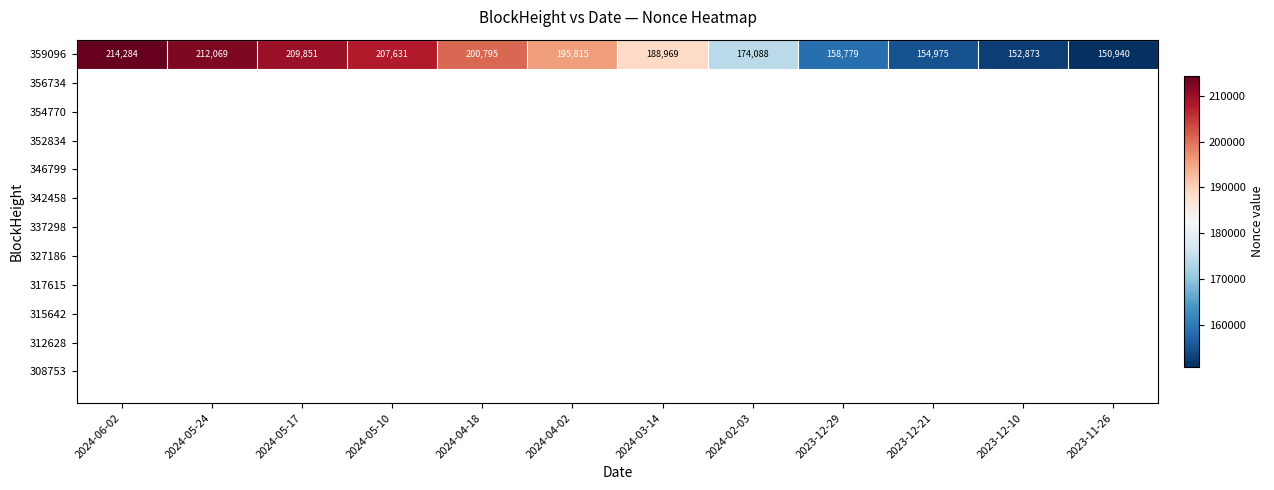

Reading left to right, extract all data points from this chart.

2024-06-02=214284	2024-05-24=212069	2024-05-17=209851	2024-05-10=207631	2024-04-18=200795	2024-04-02=195815	2024-03-14=188969	2024-02-03=174088	2023-12-29=158779	2023-12-21=154975	2023-12-10=152873	2023-11-26=150940